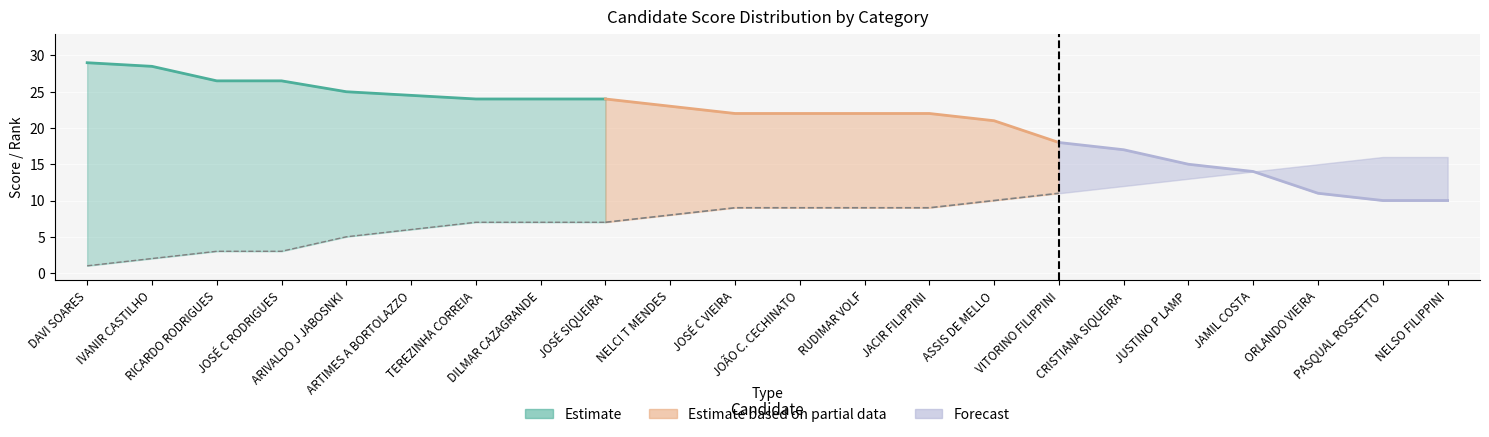

How many lines are shown in the chart?

5